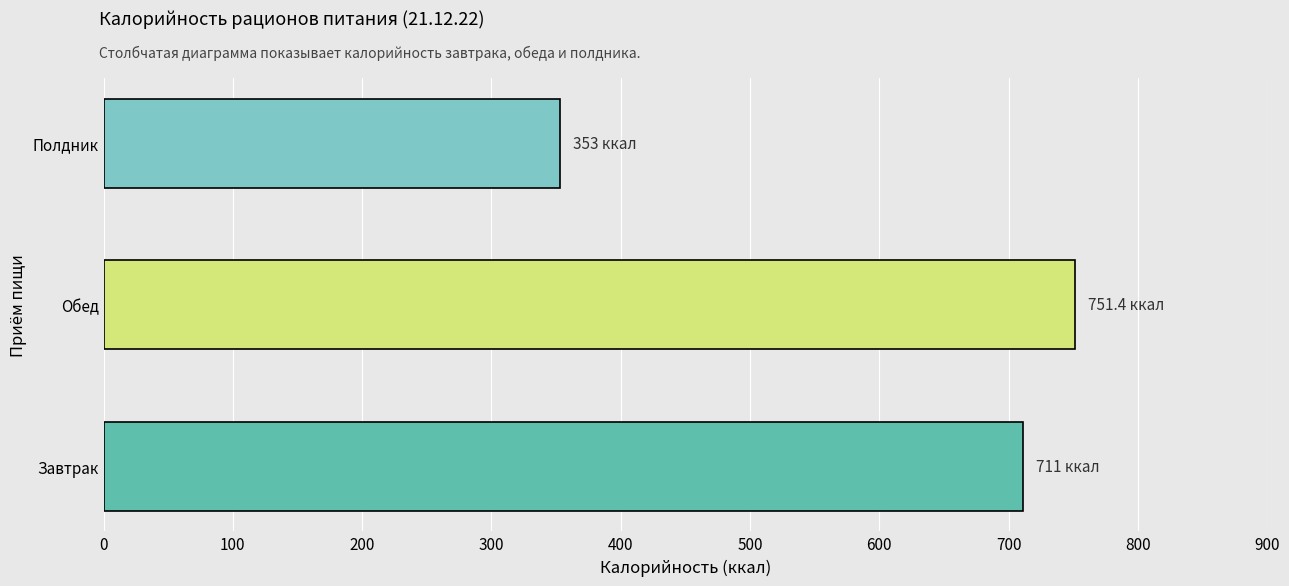

How many categories are shown in the chart?

3